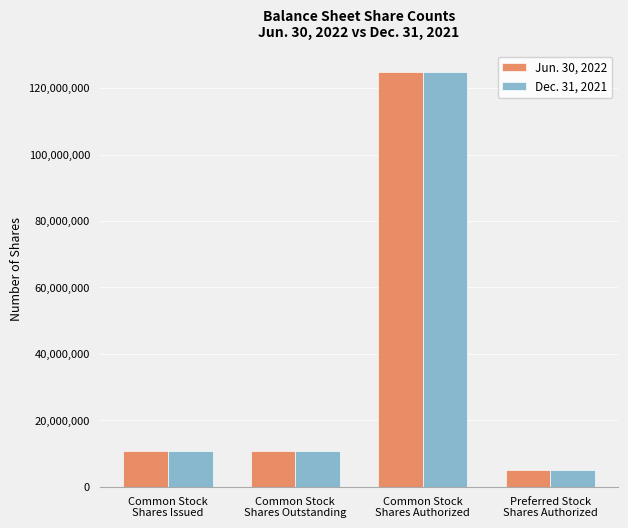

What is the difference between the maximum and minimum values in the Jun. 30, 2022 series?

120000000